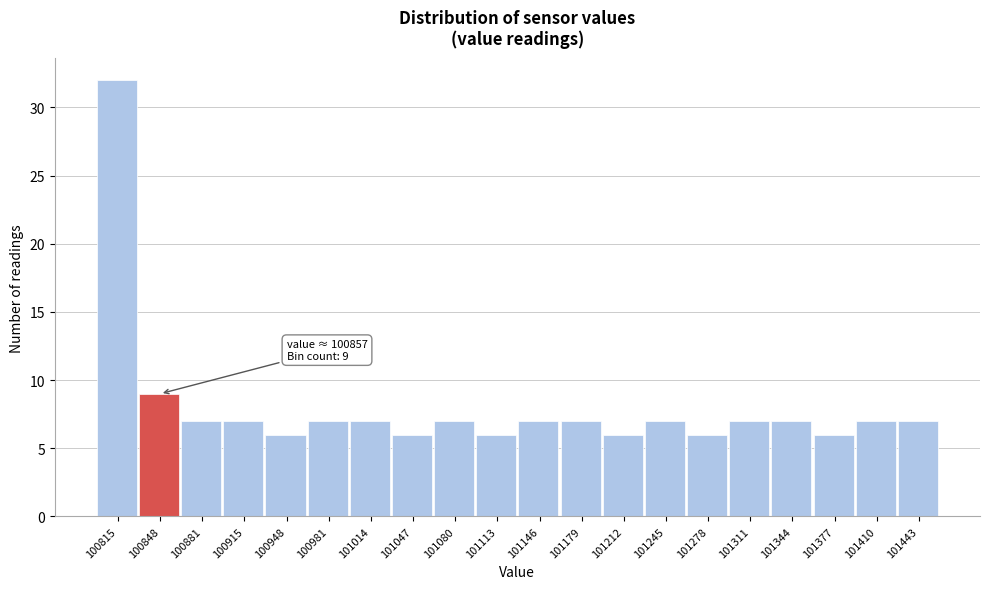

Over which range of the x-axis is the bar tallest?

100800 to 100830